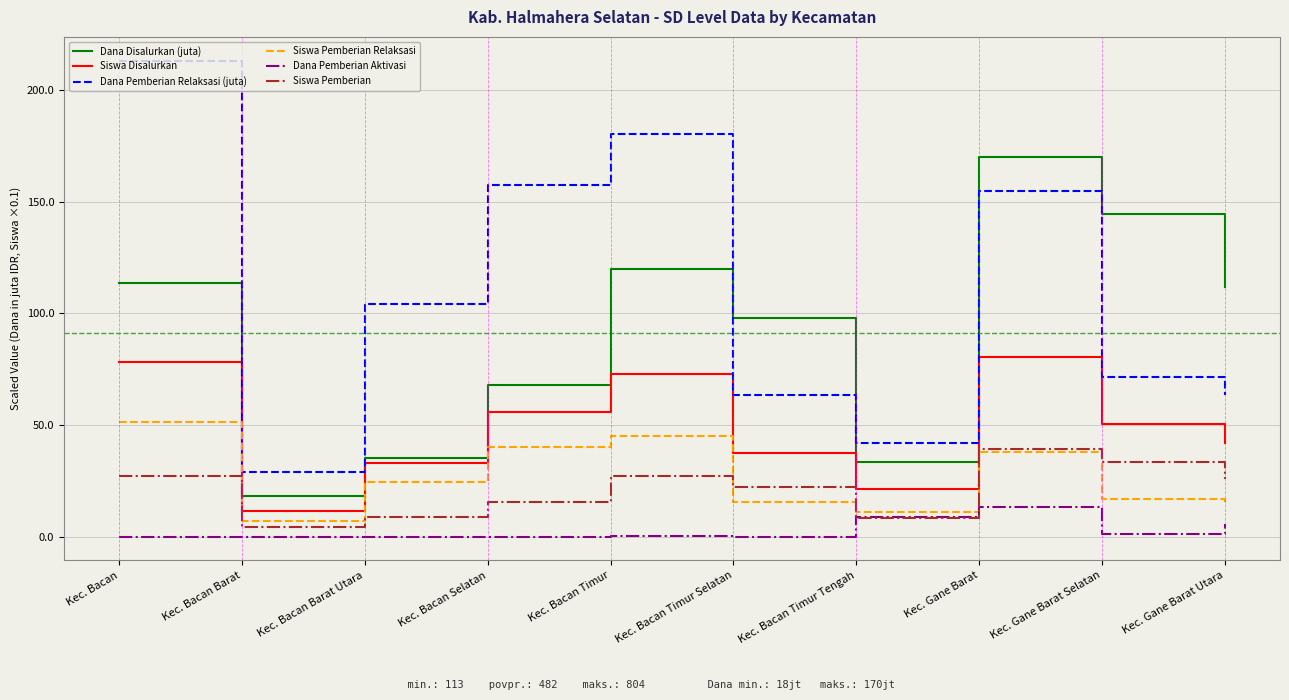

Rank the categories by Siswa Disalurkan value from highest to lowest.

Kec. Gane Barat, Kec. Bacan, Kec. Bacan Timur, Kec. Bacan Selatan, Kec. Gane Barat Selatan, Kec. Gane Barat Utara, Kec. Bacan Timur Selatan, Kec. Bacan Barat Utara, Kec. Bacan Timur Tengah, Kec. Bacan Barat